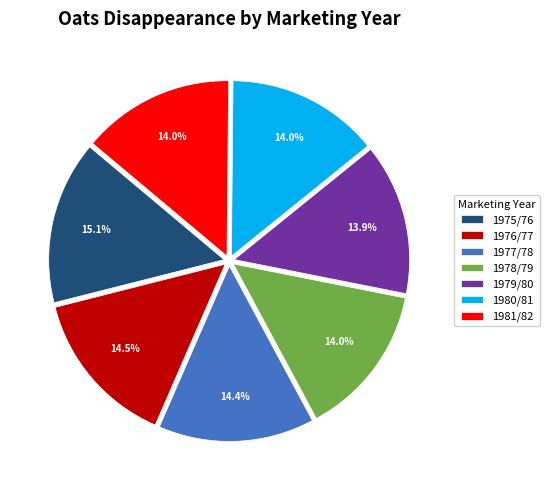

Which slice is the largest?

1975/76